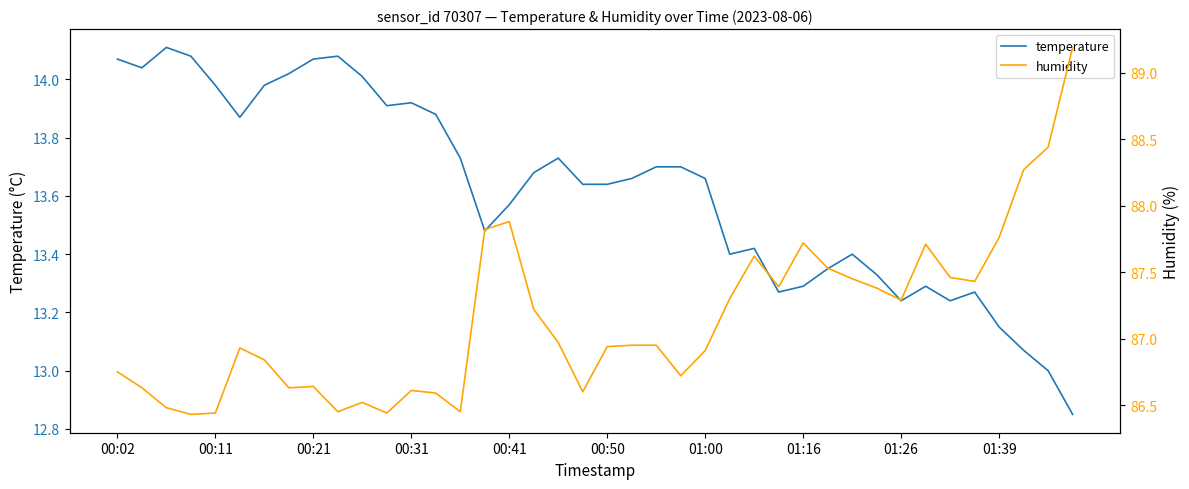

How many data points in temperature are above 13?

38